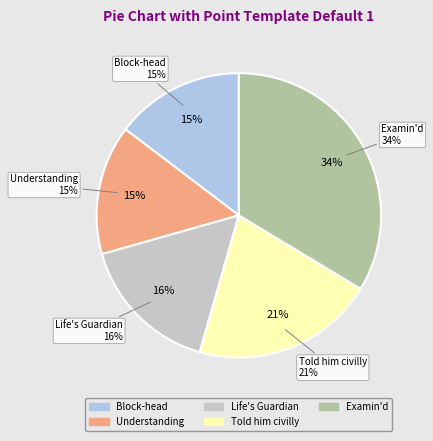

How many slices are in this pie chart?

5